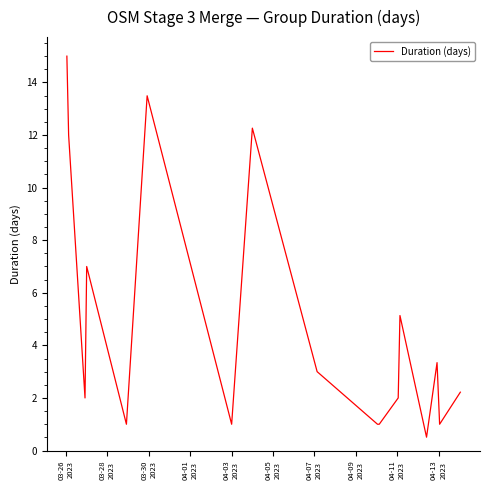

What is the greatest value displayed?

15.0